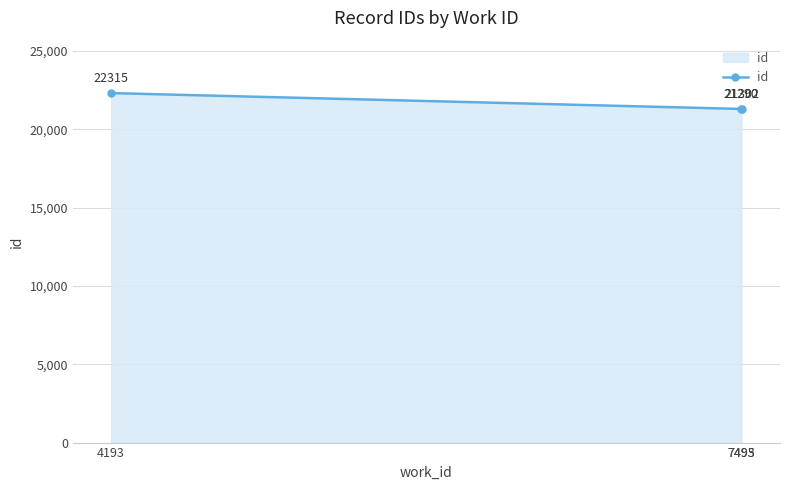

Is it true that the value at 7493 is 21290?

True